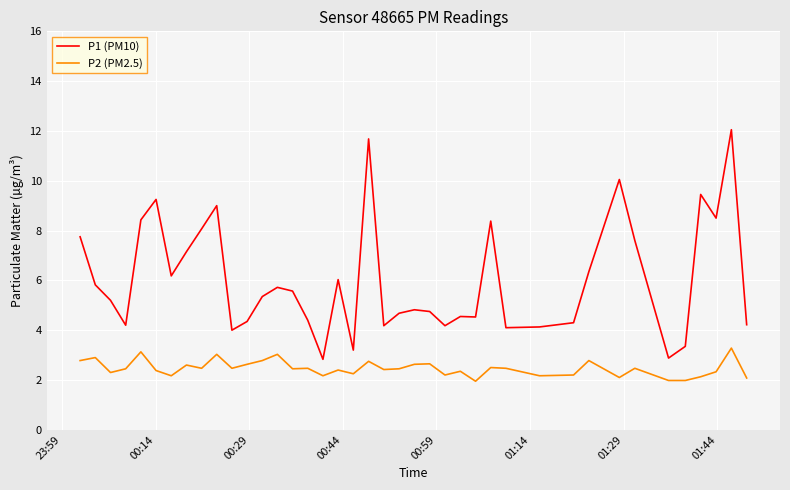

What is the difference between the maximum and minimum values in the P2 (PM2.5) series?

1.3